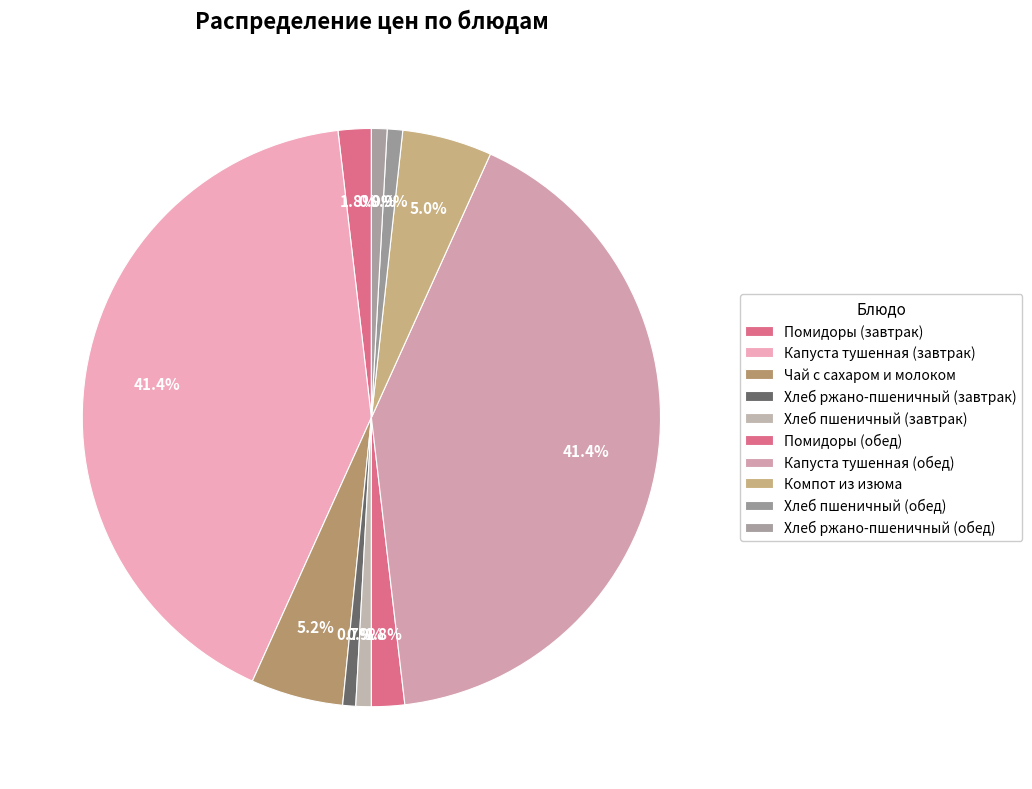

Does any single category account for the majority?

No